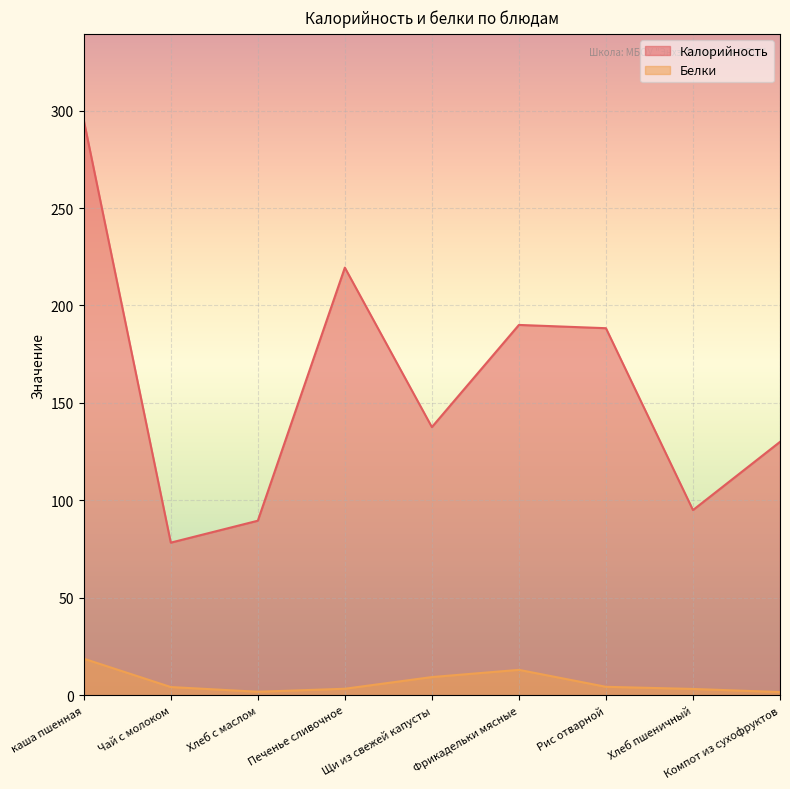

What is the total value across all series at Хлеб пшеничный?

98.2